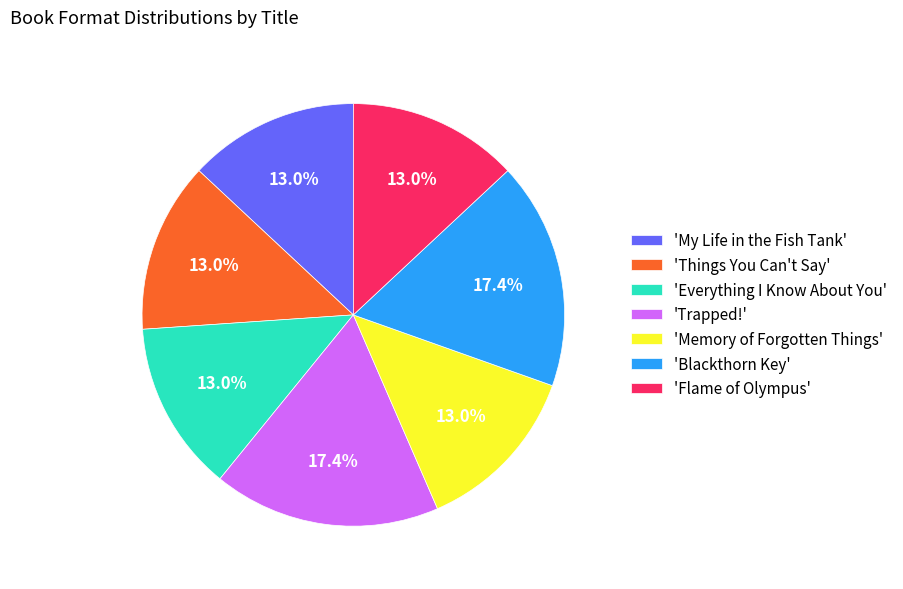

Count the number of slices in the pie.

7